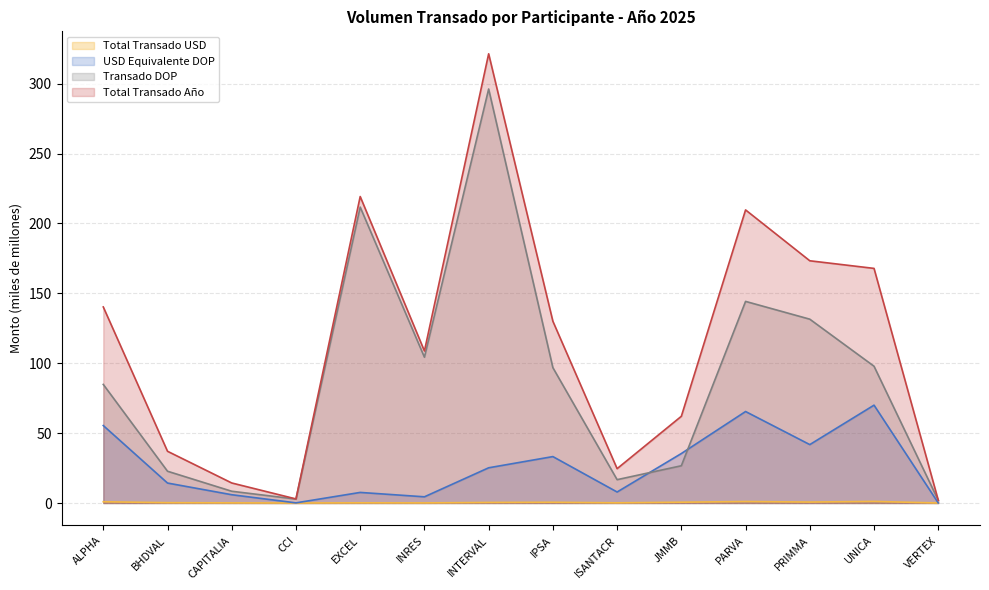

True or false: Total Transado Año and Total Transado USD intersect in this chart.

False